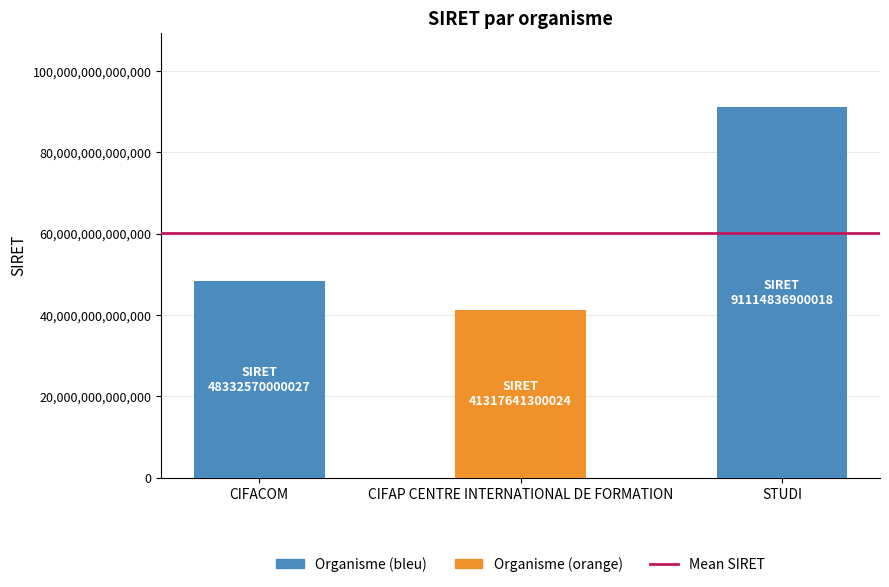

What is the difference between the maximum and minimum values?

49797195599994